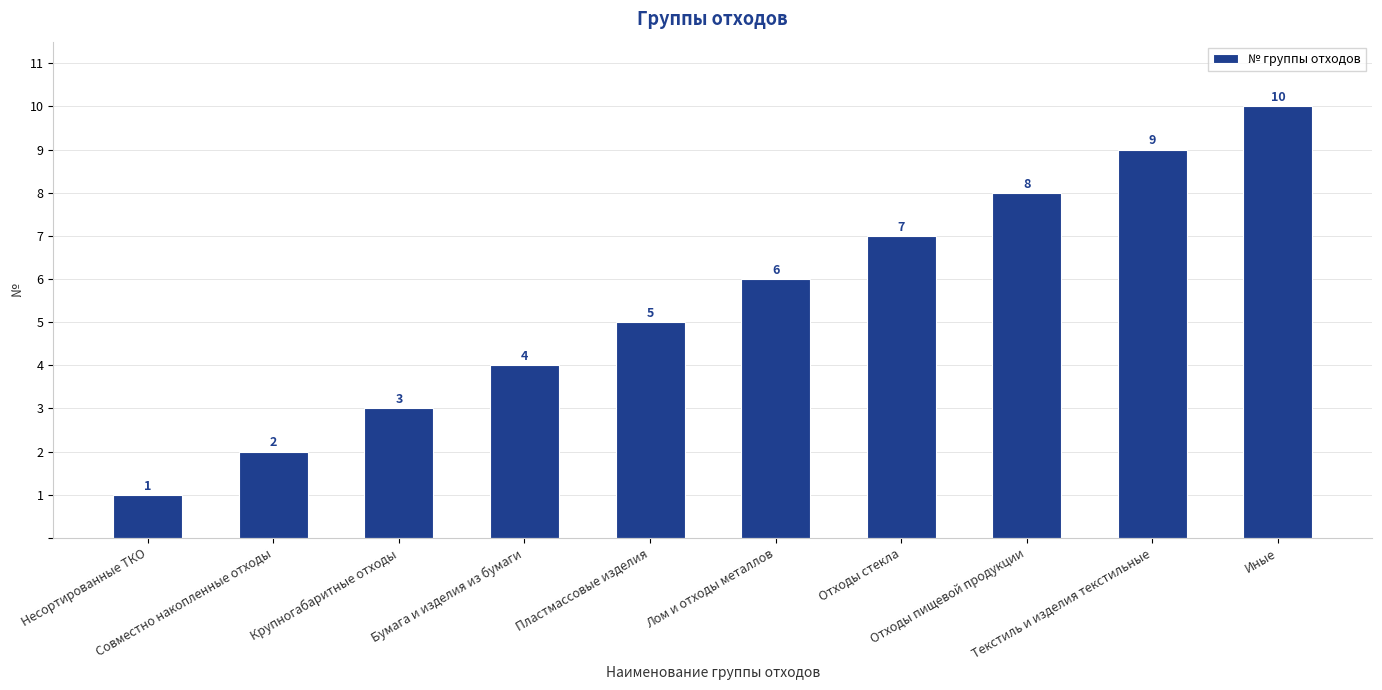

Which category has the highest value across all series?

Иные